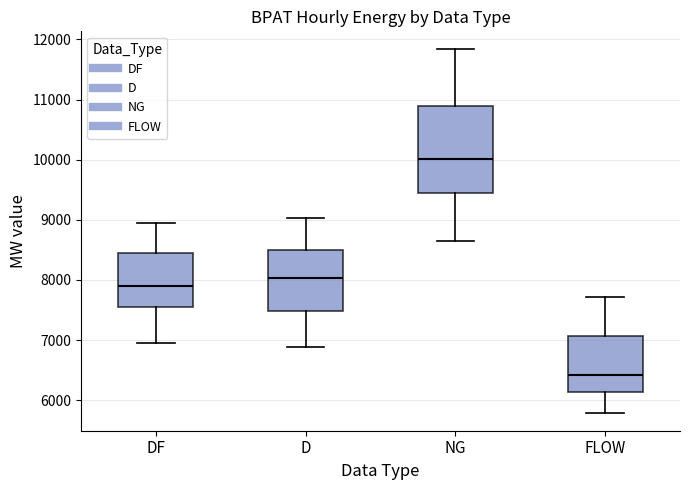

Reading left to right, read every box against the y-axis: the position of its median line, the range the box covers, and the ends of its whiskers. The values are not printed on the chart, so give them approximately, as read against the axis.

DF: median 7900, box 7500 to 8400, whiskers 7000 to 8900
D: median 8000, box 7500 to 8500, whiskers 6900 to 9000
NG: median 10000, box 9400 to 10900, whiskers 8700 to 11800
FLOW: median 6400, box 6100 to 7100, whiskers 5800 to 7700